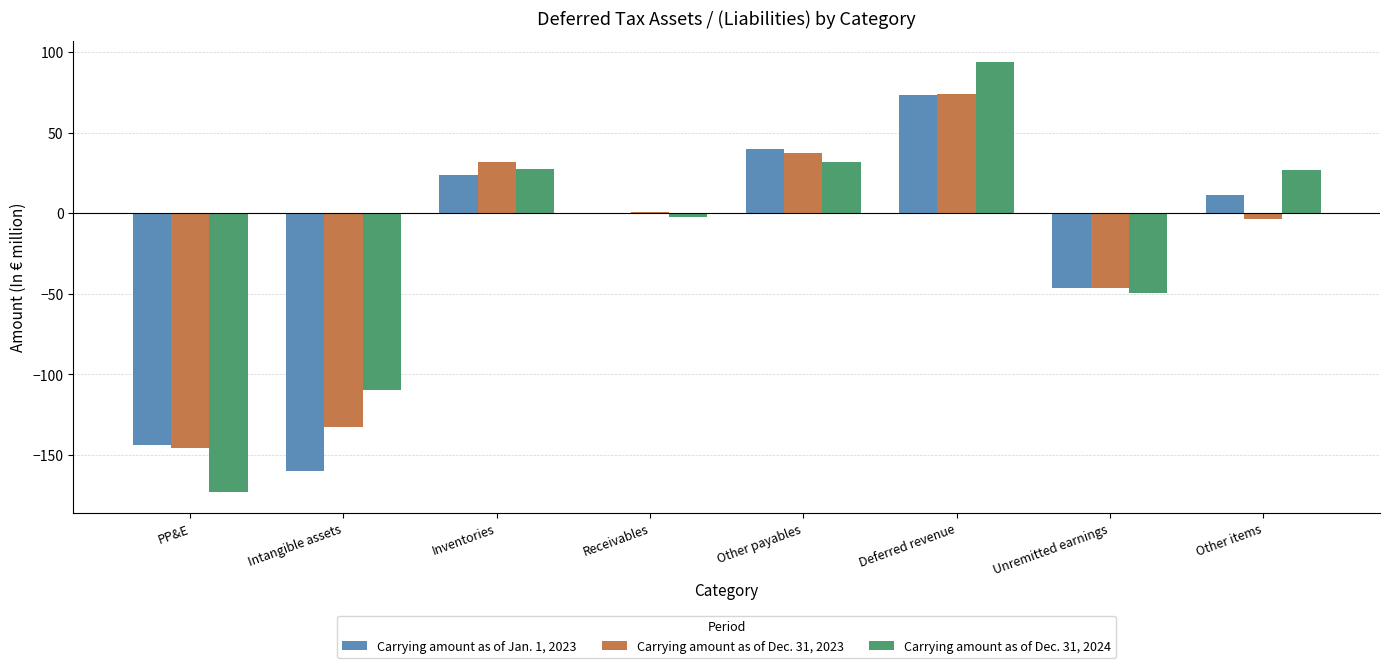

What is the sum of all Carrying amount as of Dec. 31, 2023 values?

-183.6